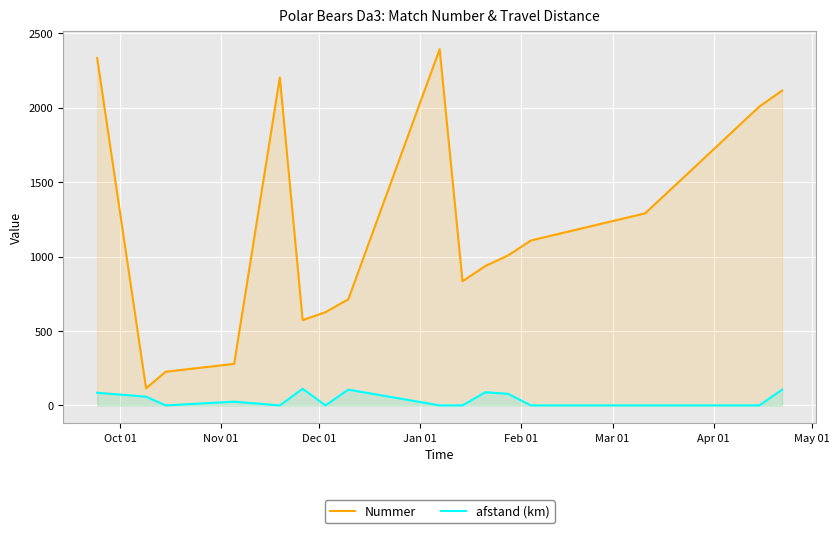

True or false: afstand (km) and Nummer intersect in this chart.

False